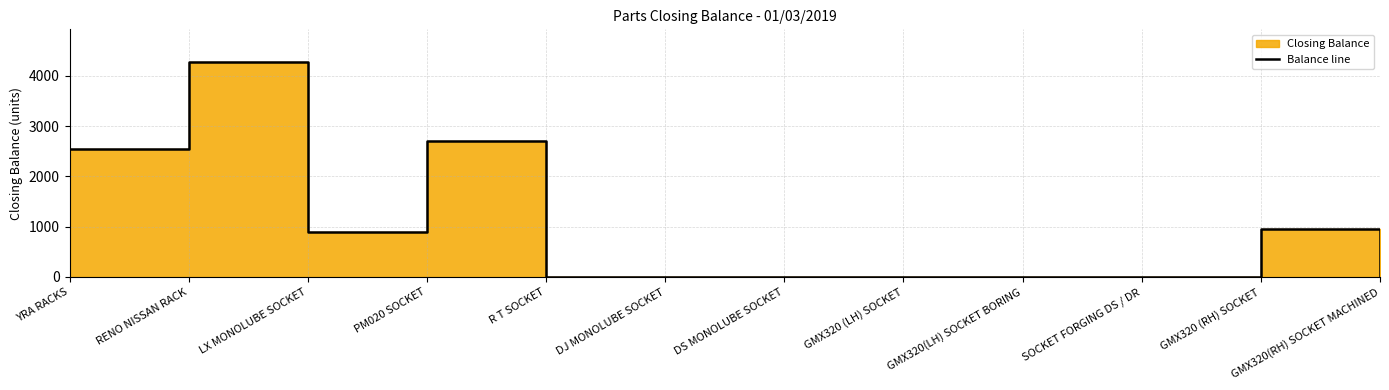

What is the label of the 12th point from the left?

GMX320(RH) SOCKET MACHINED